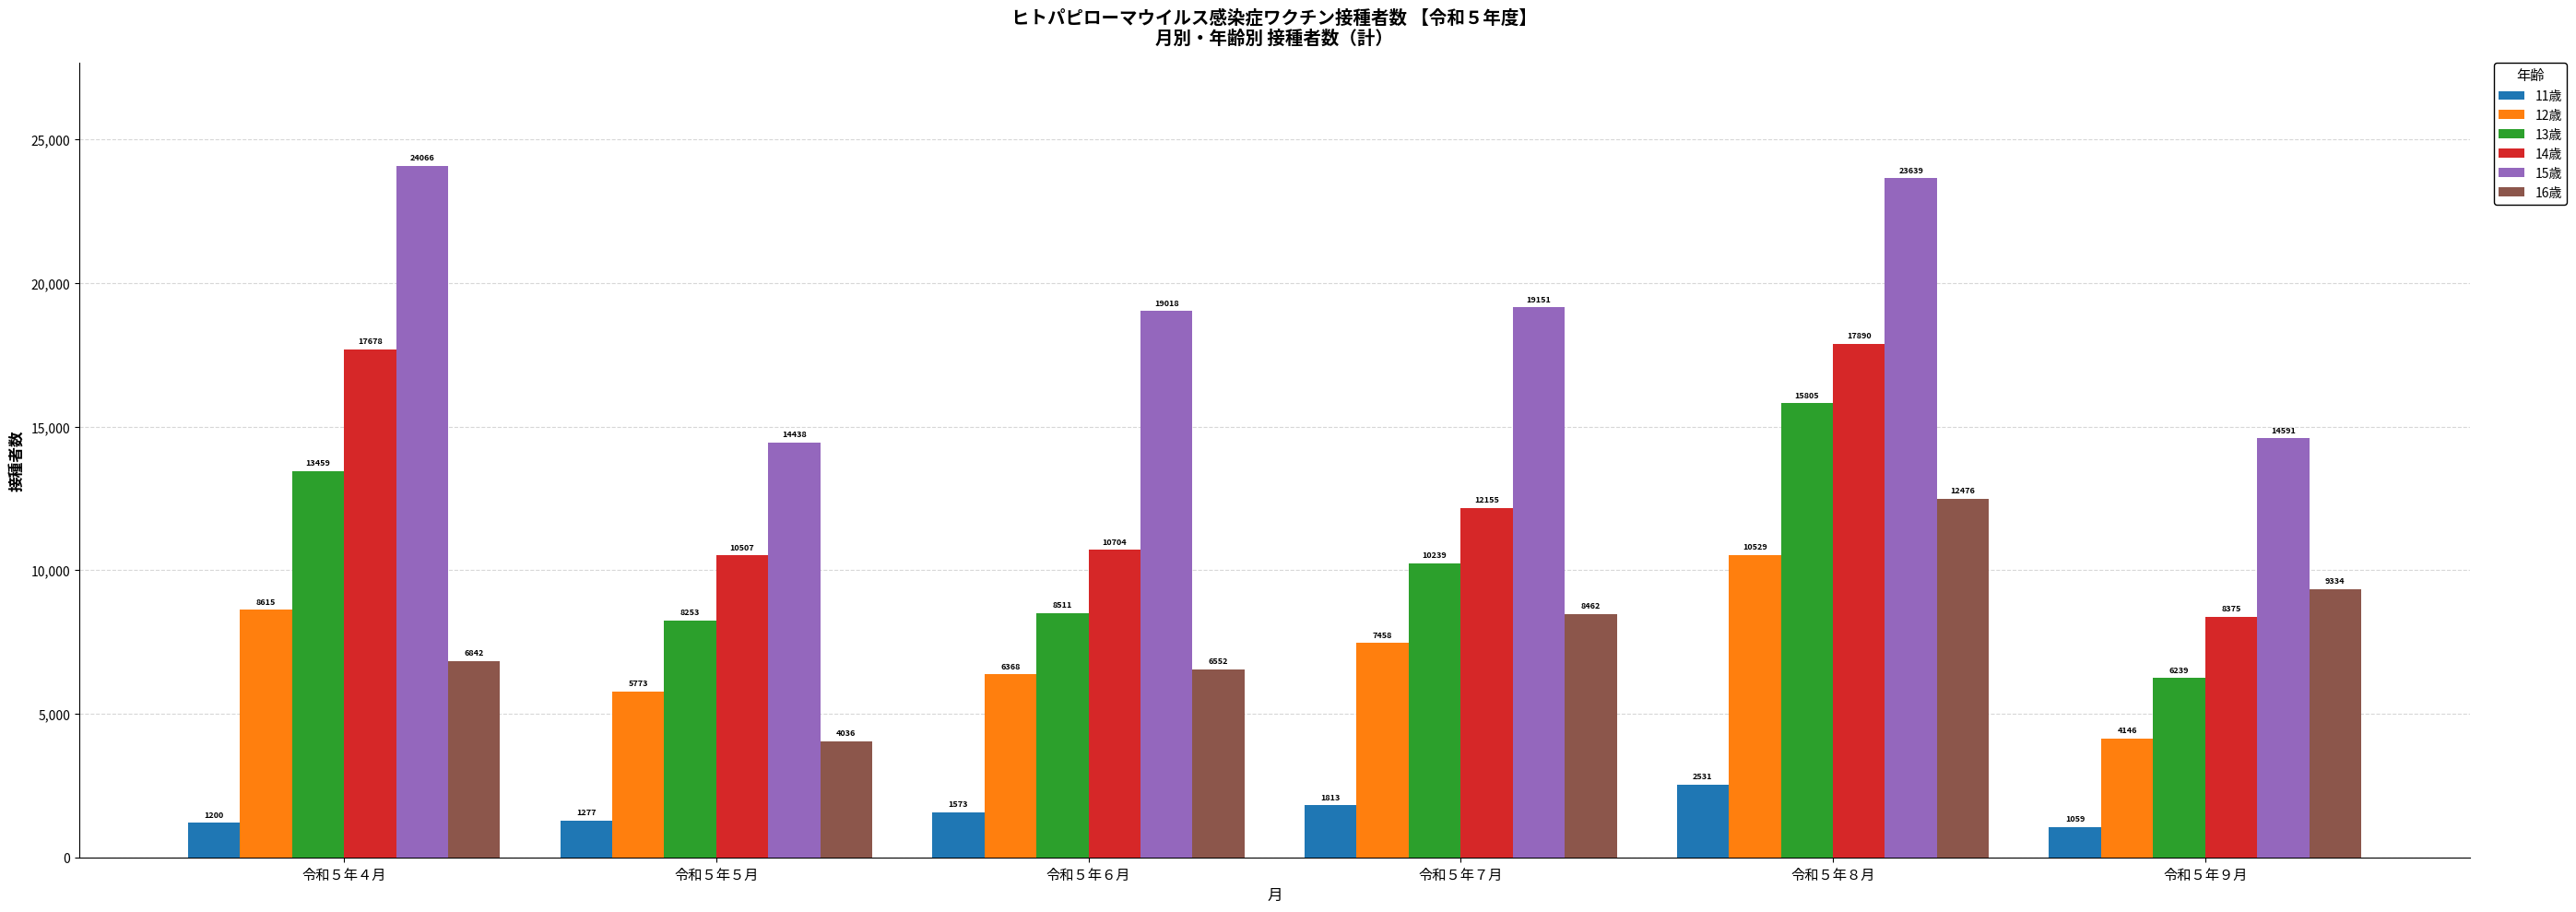

Reading left to right, what are all the values shown in this chart?

11歳: 令和５年４月=1200	令和５年５月=1277	令和５年６月=1573	令和５年７月=1813	令和５年８月=2531	令和５年９月=1059
12歳: 令和５年４月=8615	令和５年５月=5773	令和５年６月=6368	令和５年７月=7458	令和５年８月=10529	令和５年９月=4146
13歳: 令和５年４月=13459	令和５年５月=8253	令和５年６月=8511	令和５年７月=10239	令和５年８月=15805	令和５年９月=6239
14歳: 令和５年４月=17678	令和５年５月=10507	令和５年６月=10704	令和５年７月=12155	令和５年８月=17890	令和５年９月=8375
15歳: 令和５年４月=24066	令和５年５月=14438	令和５年６月=19018	令和５年７月=19151	令和５年８月=23639	令和５年９月=14591
16歳: 令和５年４月=6842	令和５年５月=4036	令和５年６月=6552	令和５年７月=8462	令和５年８月=12476	令和５年９月=9334